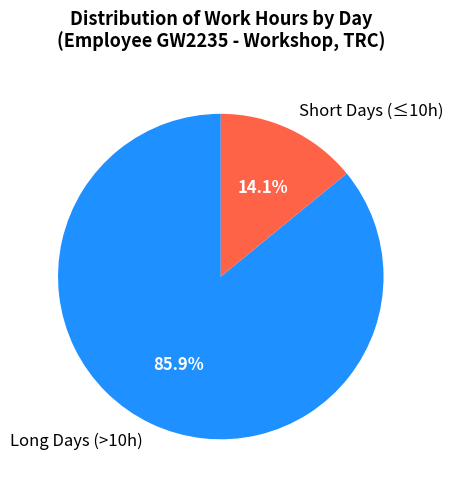

Is there a majority slice in this chart?

Yes